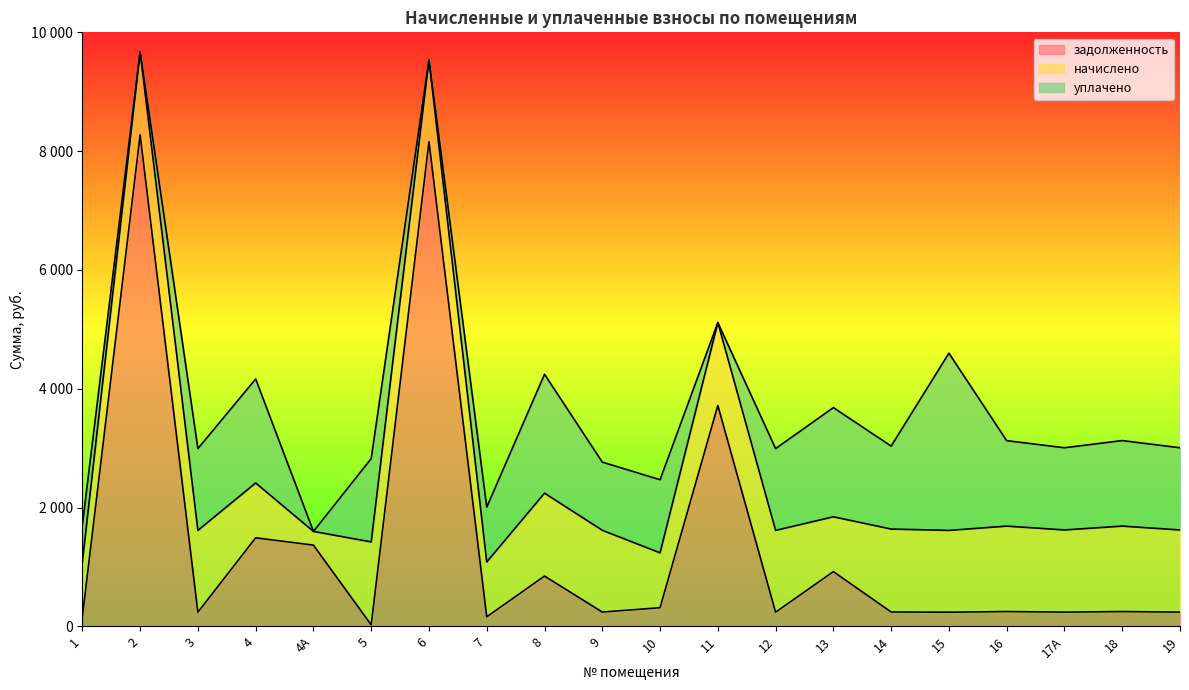

How many values in the уплачено series exceed 1383?

10